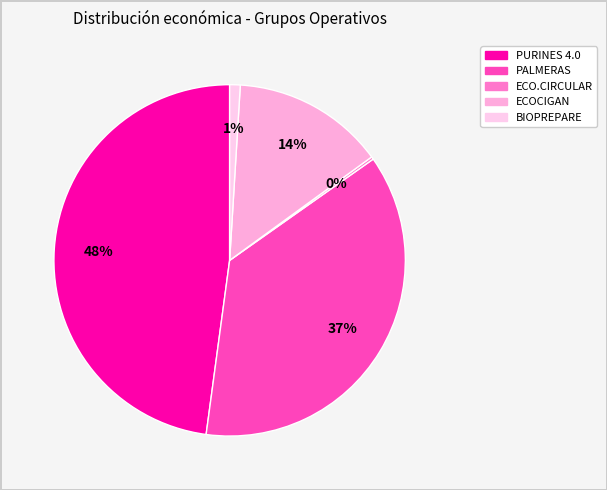

Count the number of slices in the pie.

5